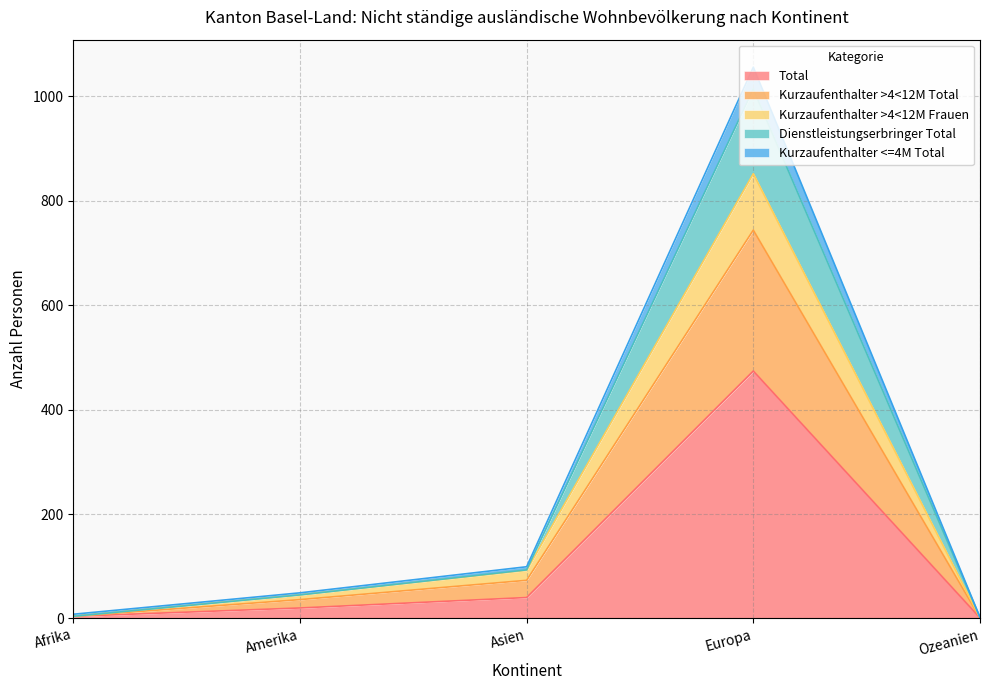

What is the smallest value displayed?

1